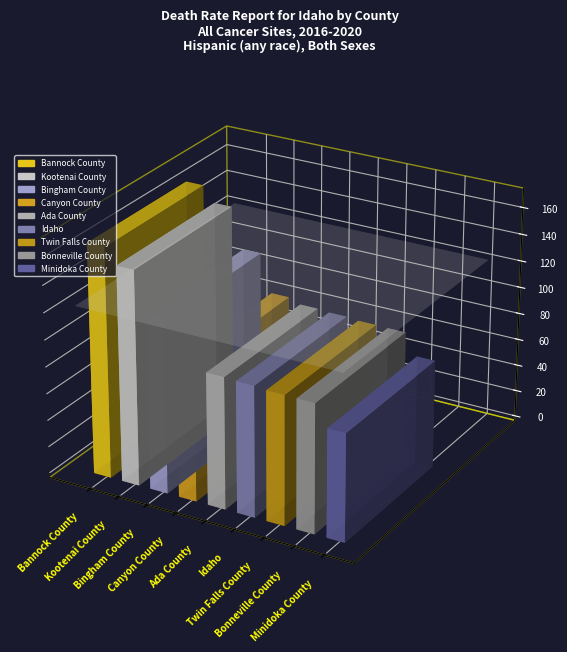

At which label does the data first exceed 98?

Bannock County